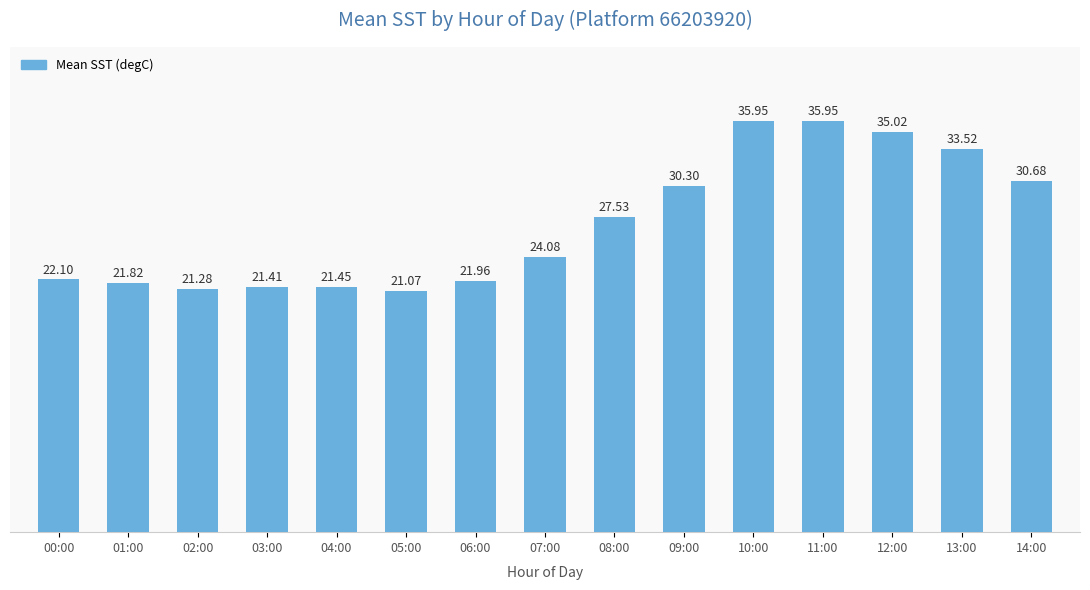

Which category has the lowest value across all series?

05:00